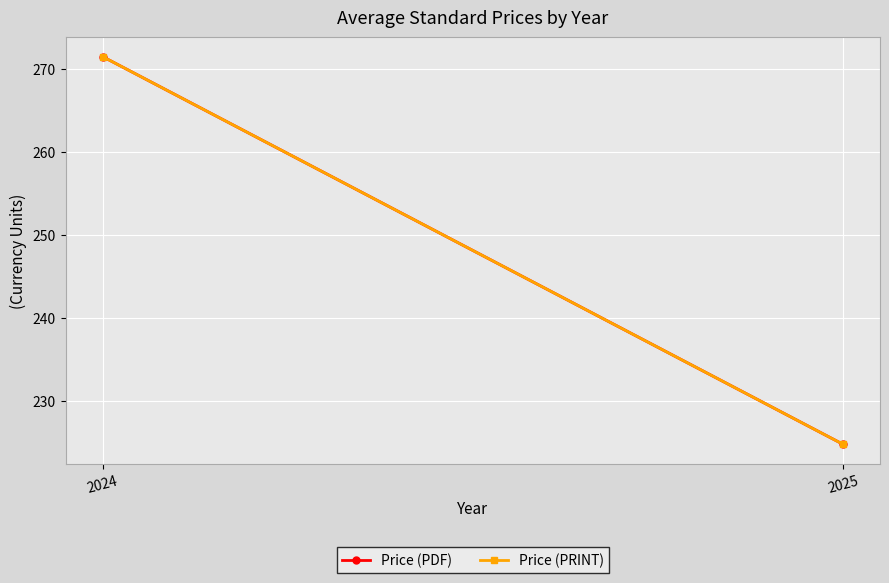

Which category has the highest value across all series?

2024